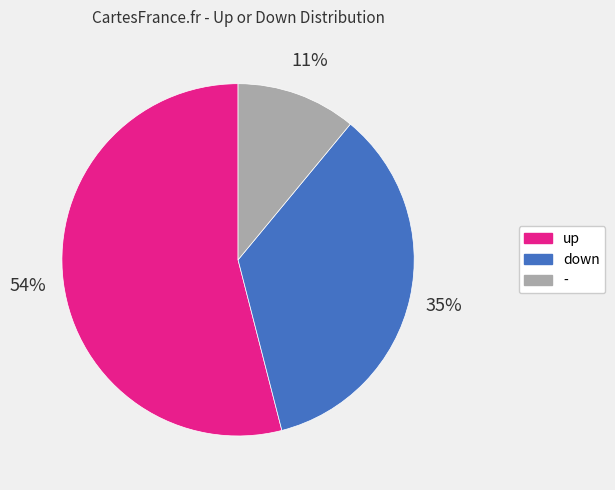

Rank the categories by value from highest to lowest.

up, down, -